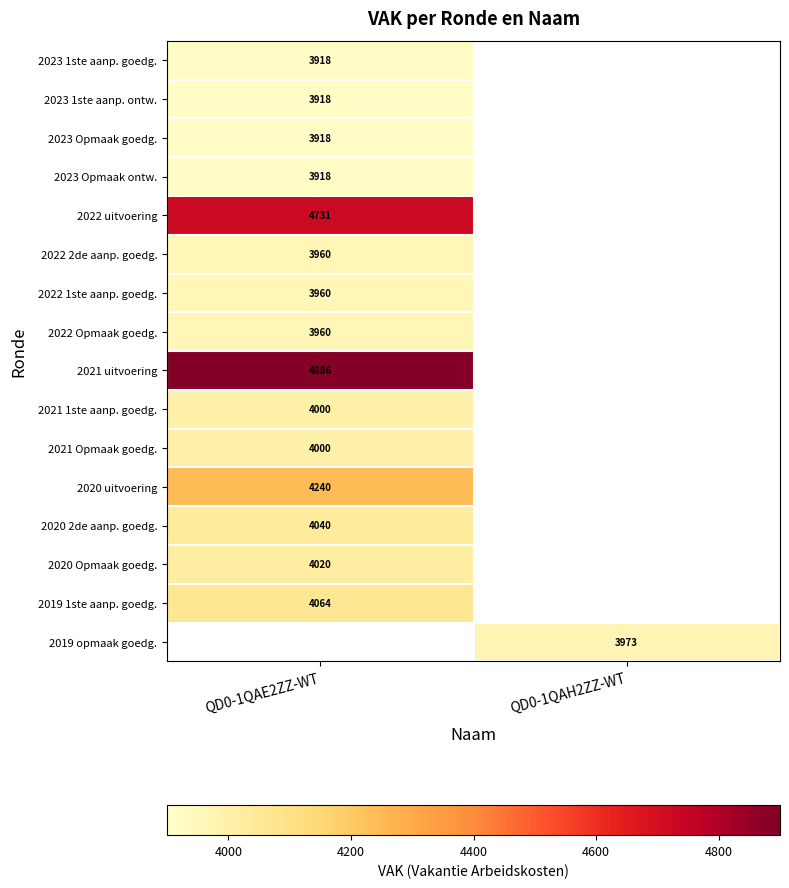

The 2019 1ste aanp. goedg. series shows 4064 at QD0-1QAE2ZZ-WT. True or false?

True